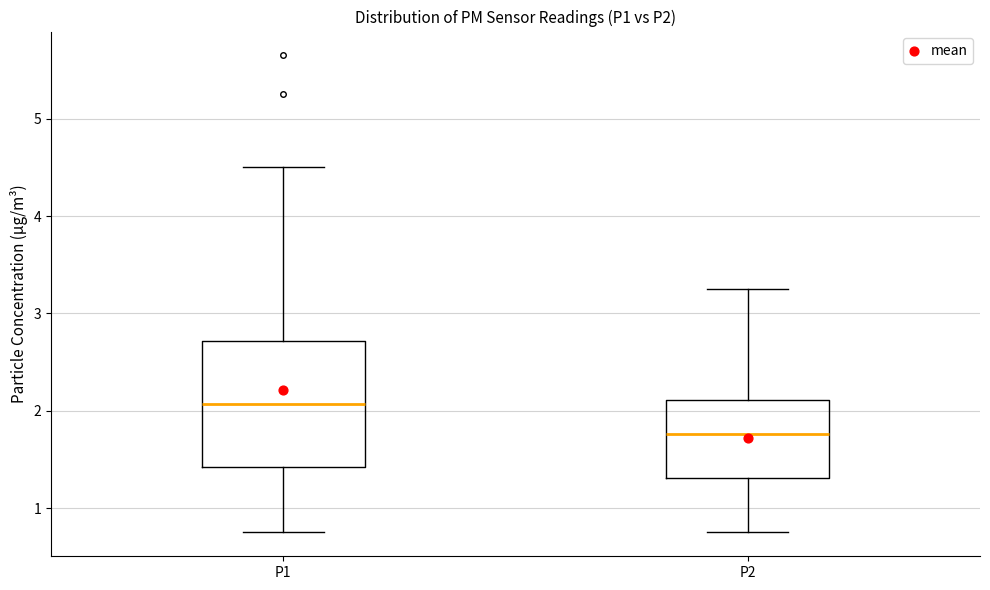

Reading left to right, transcribe this box plot: for each box, give where its median line is, the range the box spans, and where its two whiskers end, as read against the y-axis. The values are not printed on the chart, so give them approximately, as read against the axis.

P1: median 2.1, box 1.4 to 2.7, whiskers 0.8 to 4.5
P2: median 1.8, box 1.3 to 2.1, whiskers 0.8 to 3.3